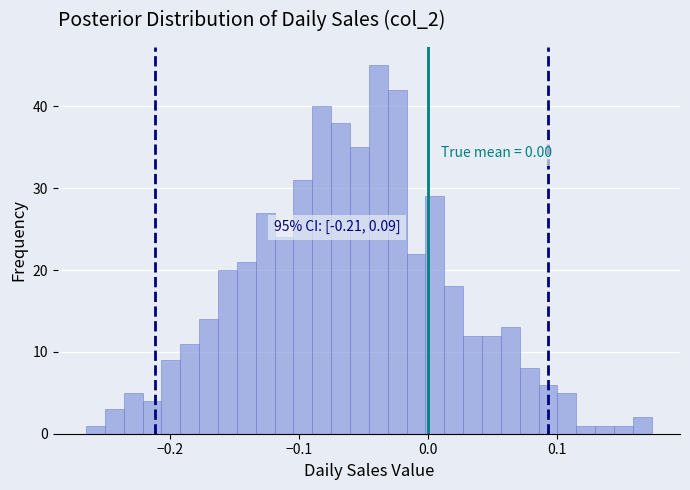

Around what value on the x-axis is the tallest bar? Give the approximate position of its centre, as read against the axis.

-0.04